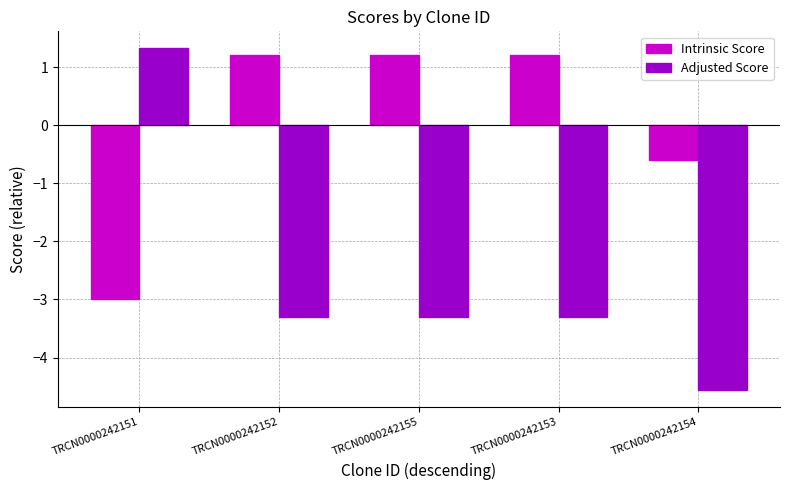

Reading left to right, transcribe all the data shown in this chart.

Intrinsic Score: TRCN0000242151=-3.0	TRCN0000242152=1.2	TRCN0000242155=1.2	TRCN0000242153=1.2	TRCN0000242154=-0.6
Adjusted Score: TRCN0000242151=1.3	TRCN0000242152=-3.3	TRCN0000242155=-3.3	TRCN0000242153=-3.3	TRCN0000242154=-4.6